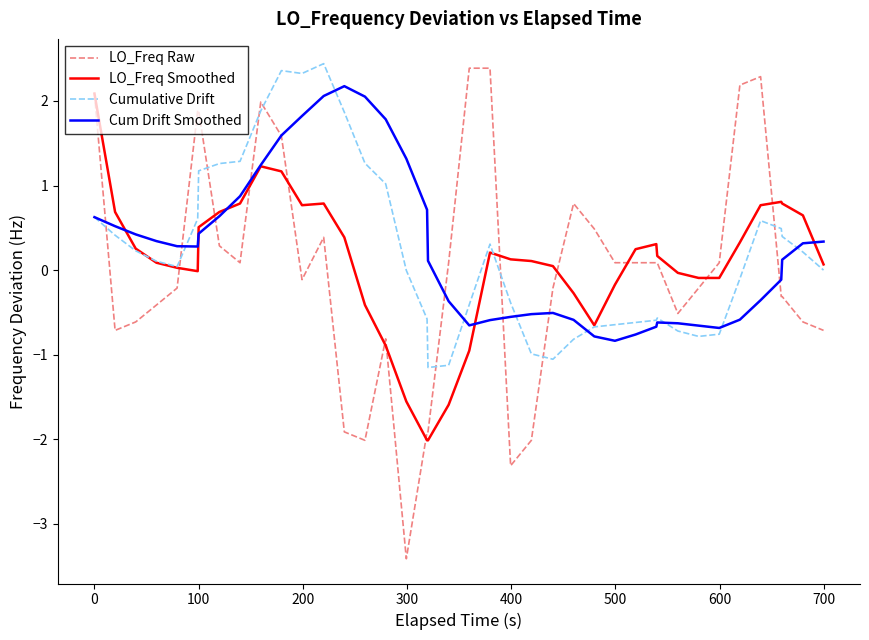

What is the highest value of the Cumulative Drift series?

2.4